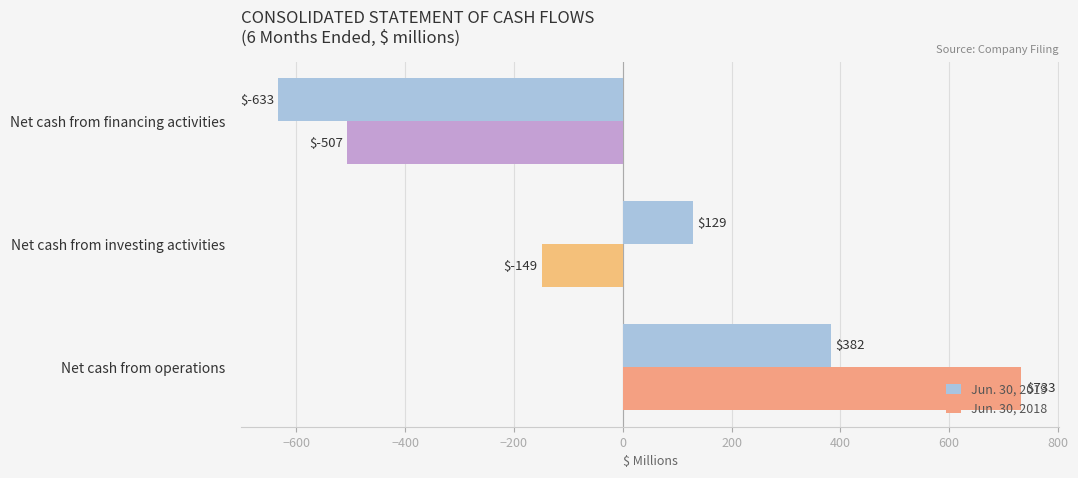

List the labels in order of Jun. 30, 2018 value, smallest first.

Net cash from financing activities, Net cash from investing activities, Net cash from operations